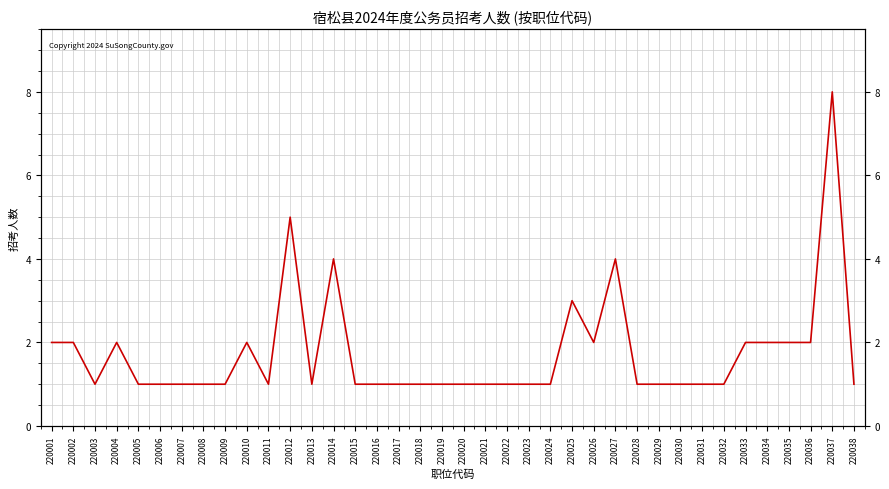

How many lines are shown in the chart?

1